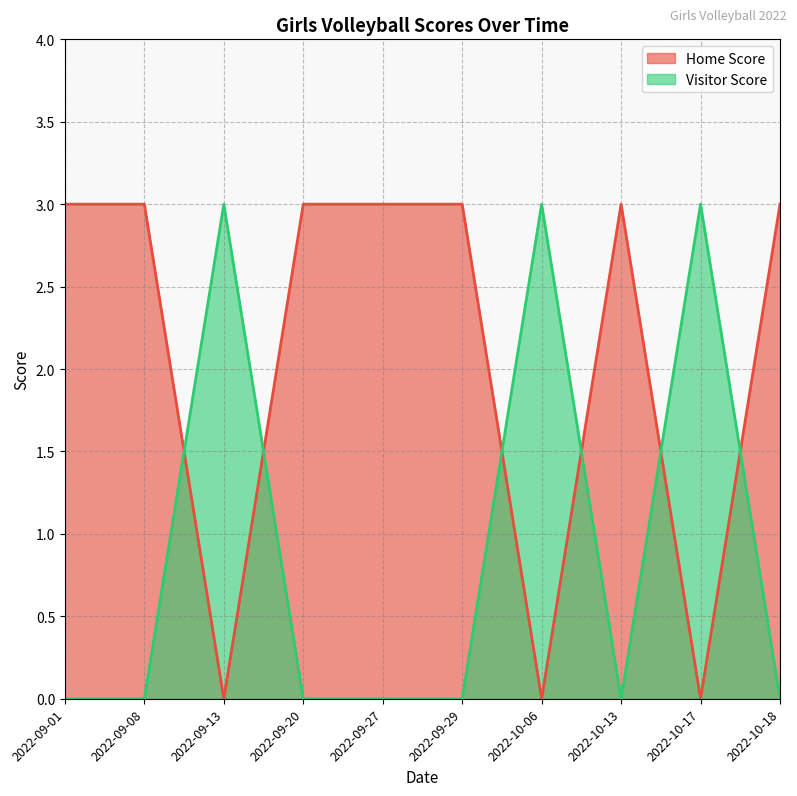

How many Visitor Score values are between 0 and 3?

10